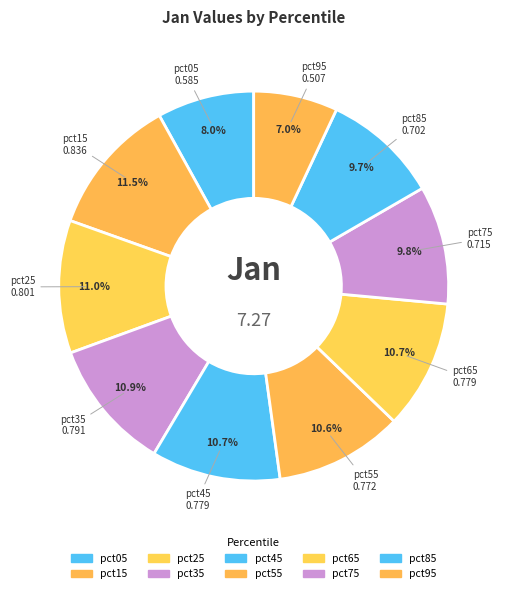

What percentage is the pct35 slice, to the nearest percent?

11%